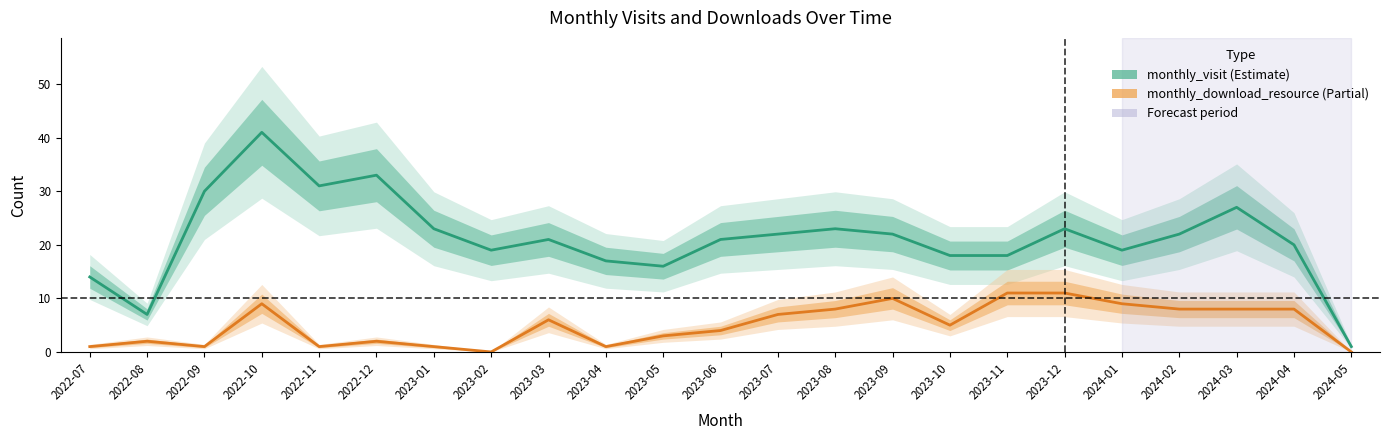

True or false: monthly_visit and monthly_download_resource cross at least once.

False